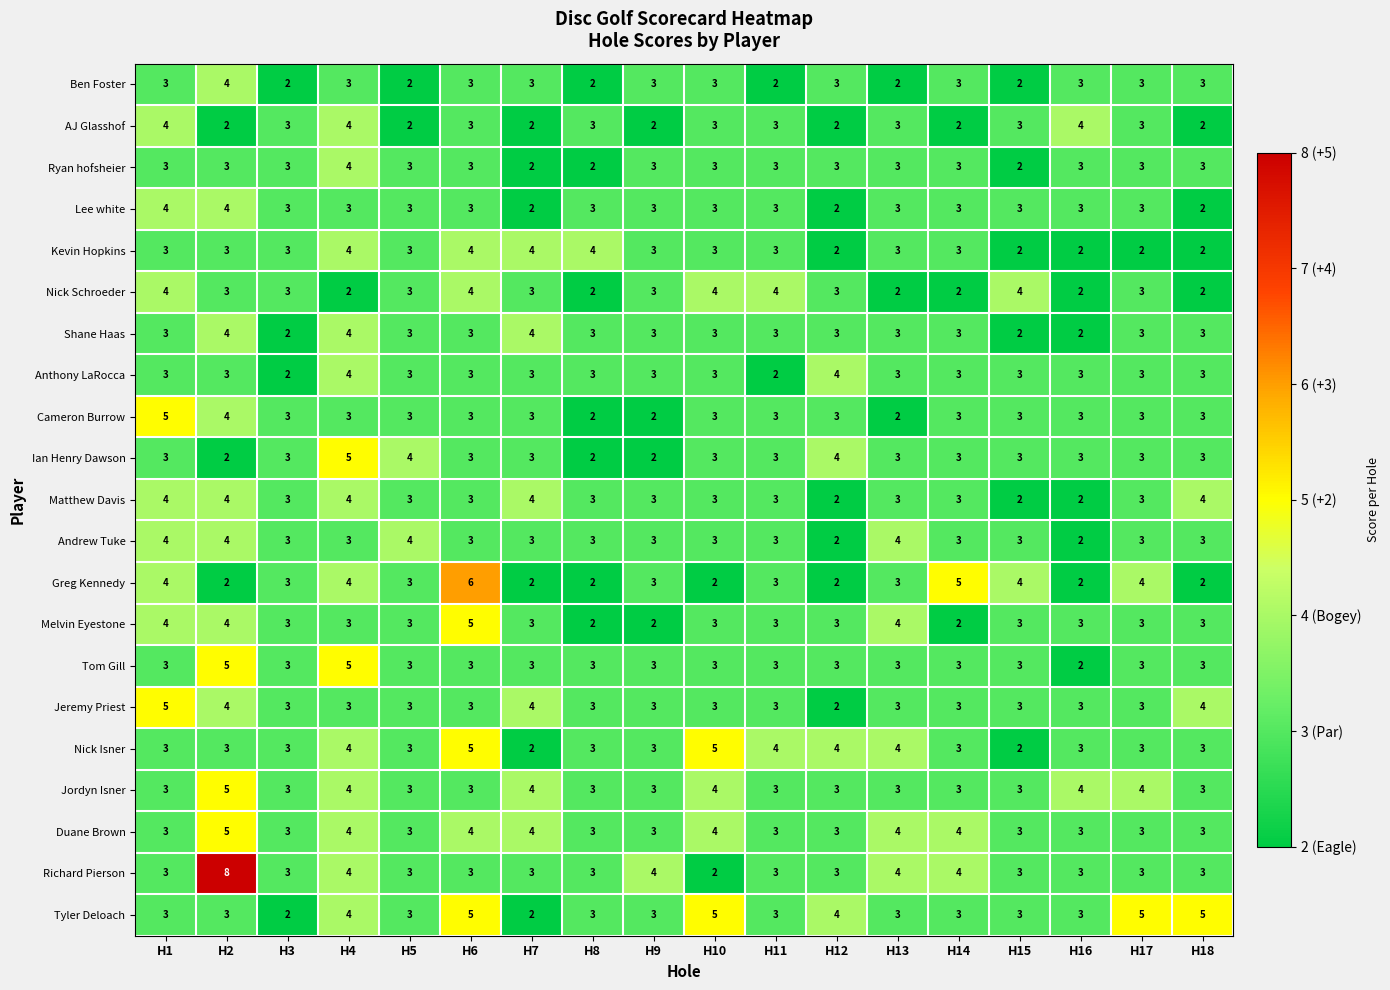

Count the number of data series in this chart.

21